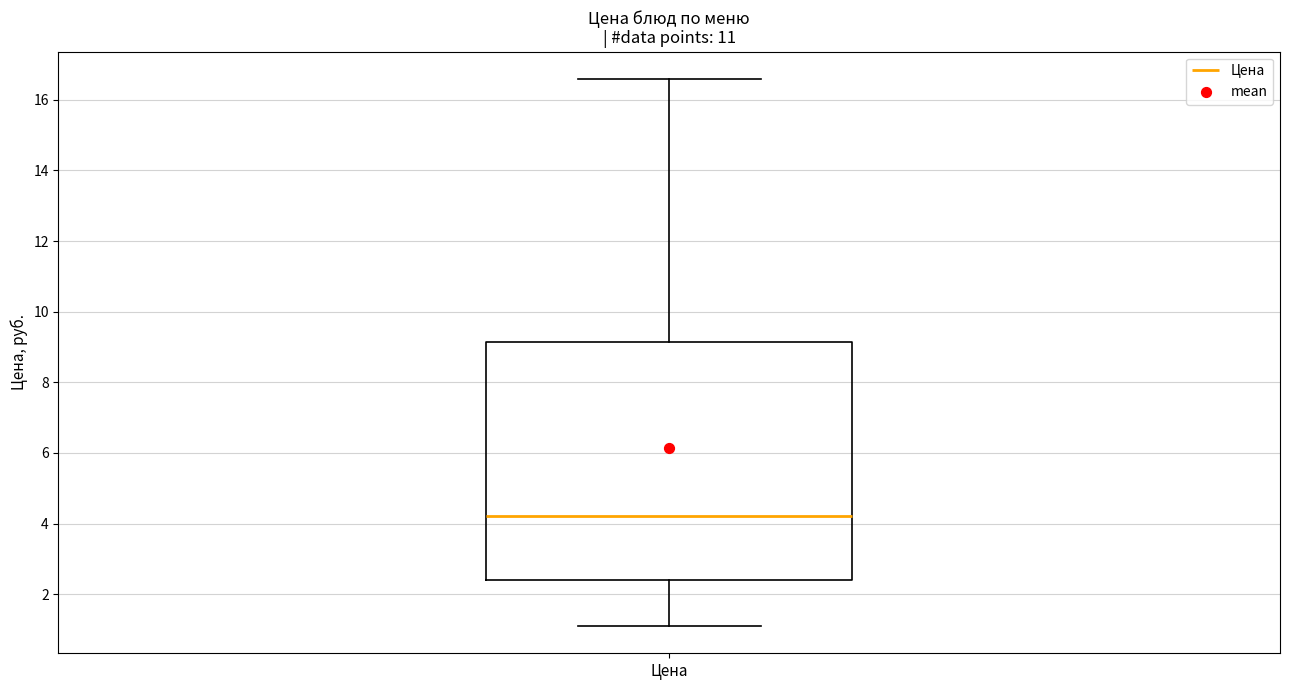

Read this box plot against the y-axis: the position of the median line, the range covered by the box, and the ends of both whiskers. The values are not printed on the chart, so give them approximately, as read against the axis.

median 4.2, box 2.4 to 9.2, whiskers 1.2 to 16.6